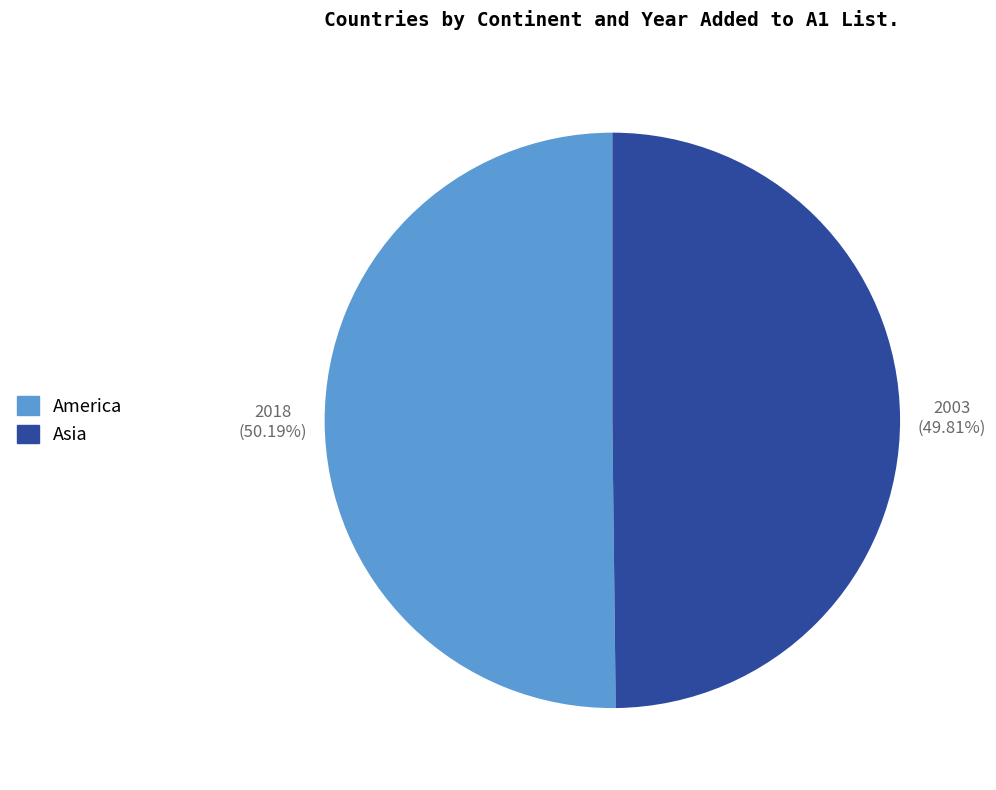

Is the sum of Asia and America greater than half?

Yes